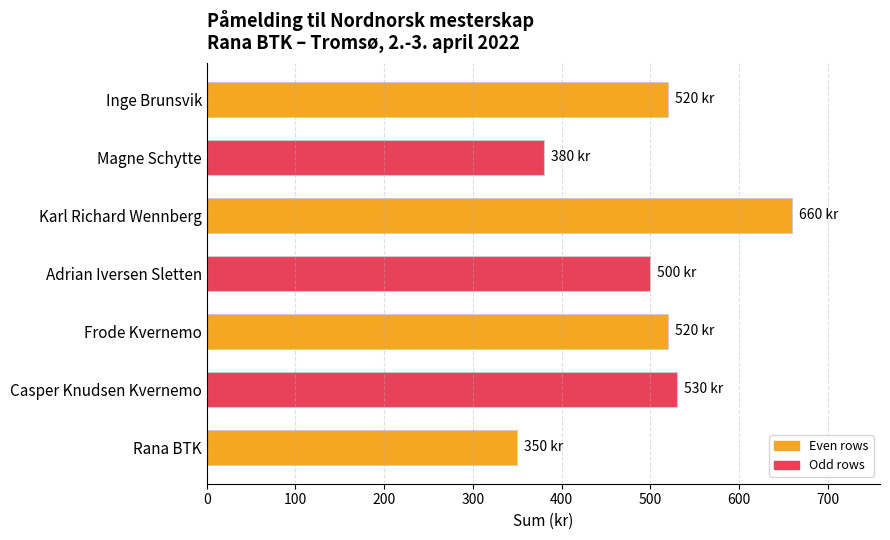

What is the average value?

494